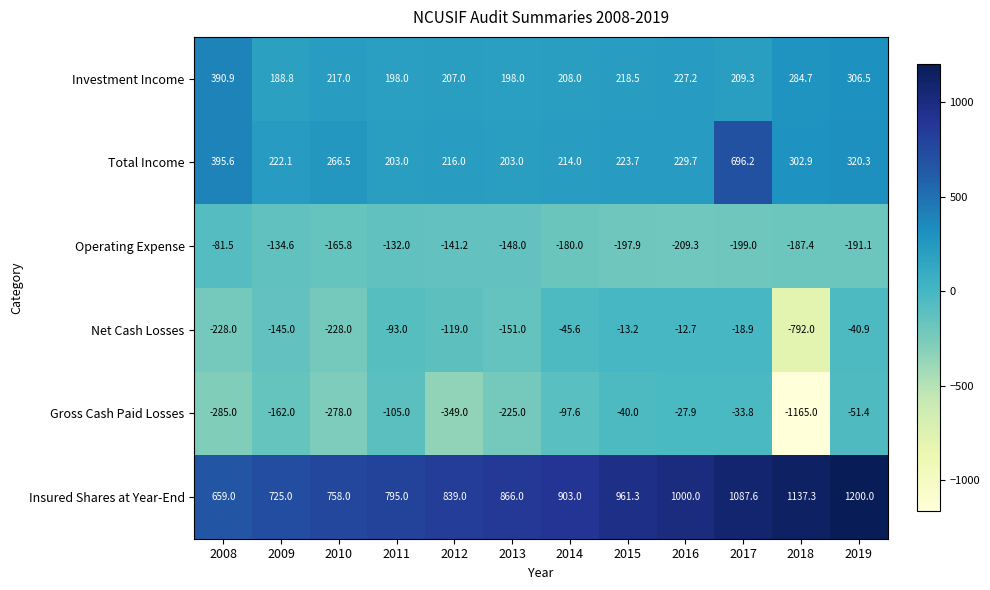

What is the approximate value of Net Cash Losses at 2014?

-45.6